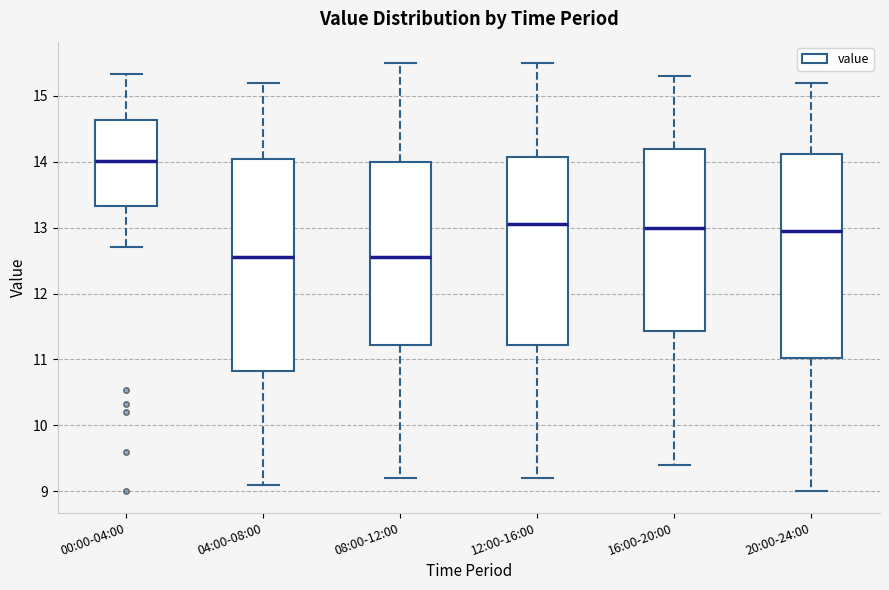

Which box is the tallest, from its lower edge to its upper edge?

04:00-08:00